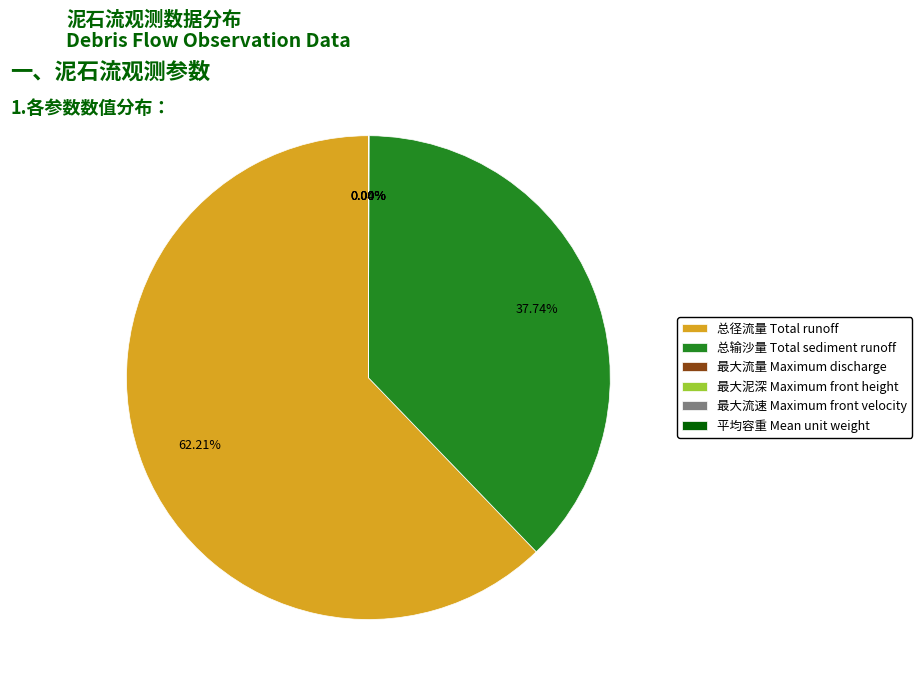

What is the largest slice in the pie chart?

总径流量 Total runoff